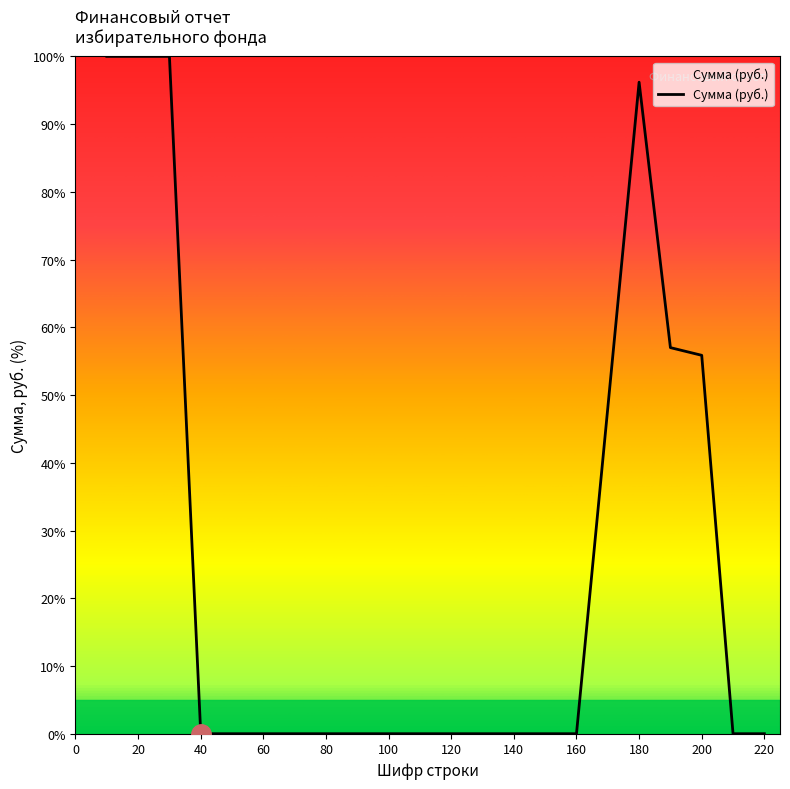

What is the maximum value shown in the chart?

100.0